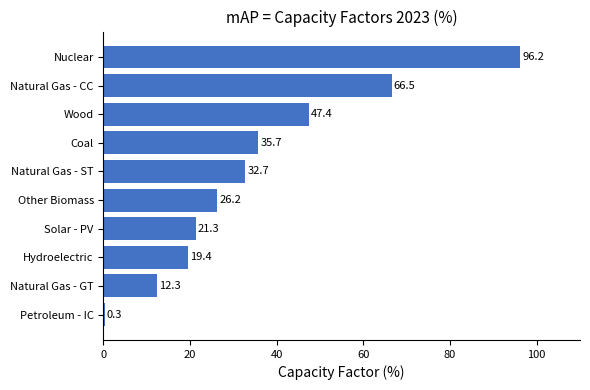

The chart shows a value of 28.8 at Nuclear. True or false?

False